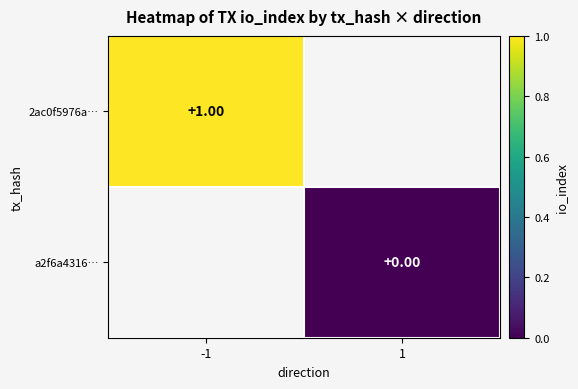

At how many categories does at least one series exceed 0?

1